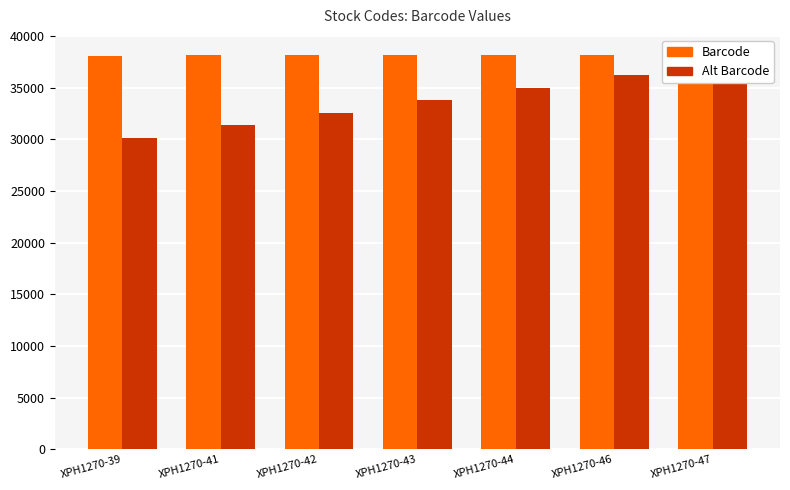

Is it true that Alt Barcode equals 31345 at XPH1270-41?

True